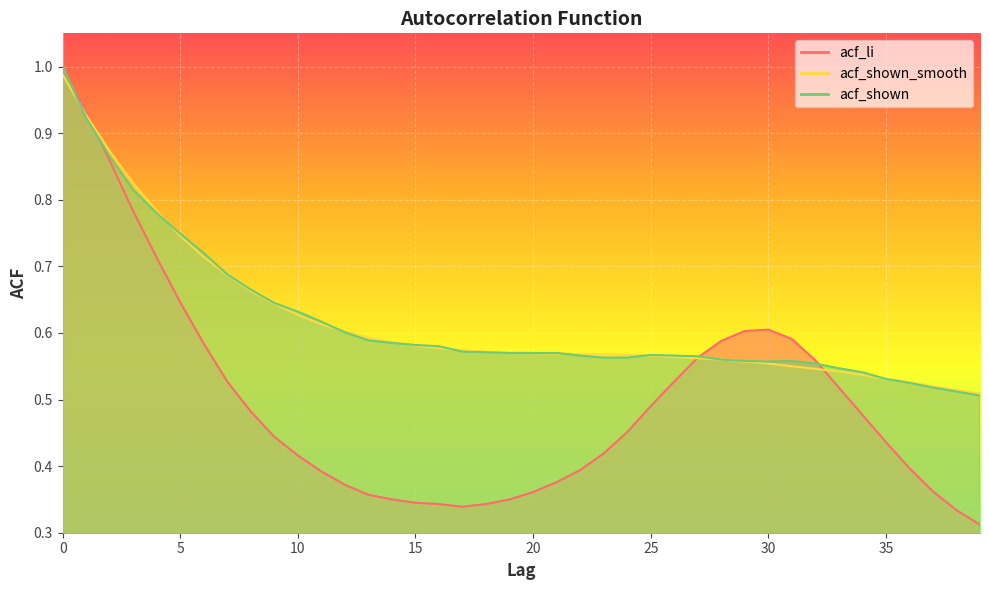

Rank the categories by acf_shown value from lowest to highest.

39, 38, 37, 36, 35, 34, 33, 32, 30, 29, 31, 28, 23, 24, 27, 22, 26, 25, 19, 20, 21, 18, 17, 16, 15, 14, 13, 12, 11, 10, 9, 8, 7, 6, 5, 4, 3, 2, 1, 0